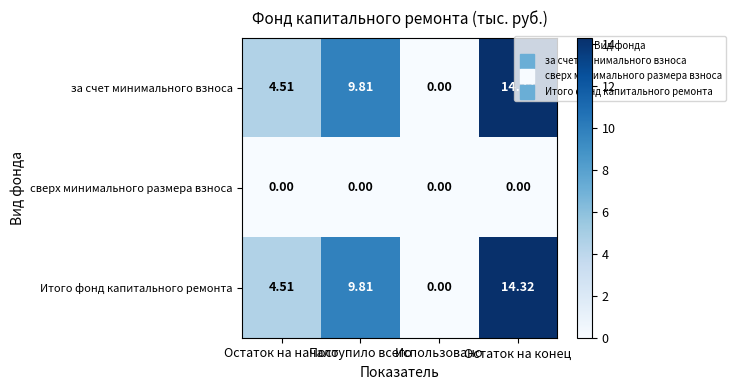

How many categories are shown in the chart?

4